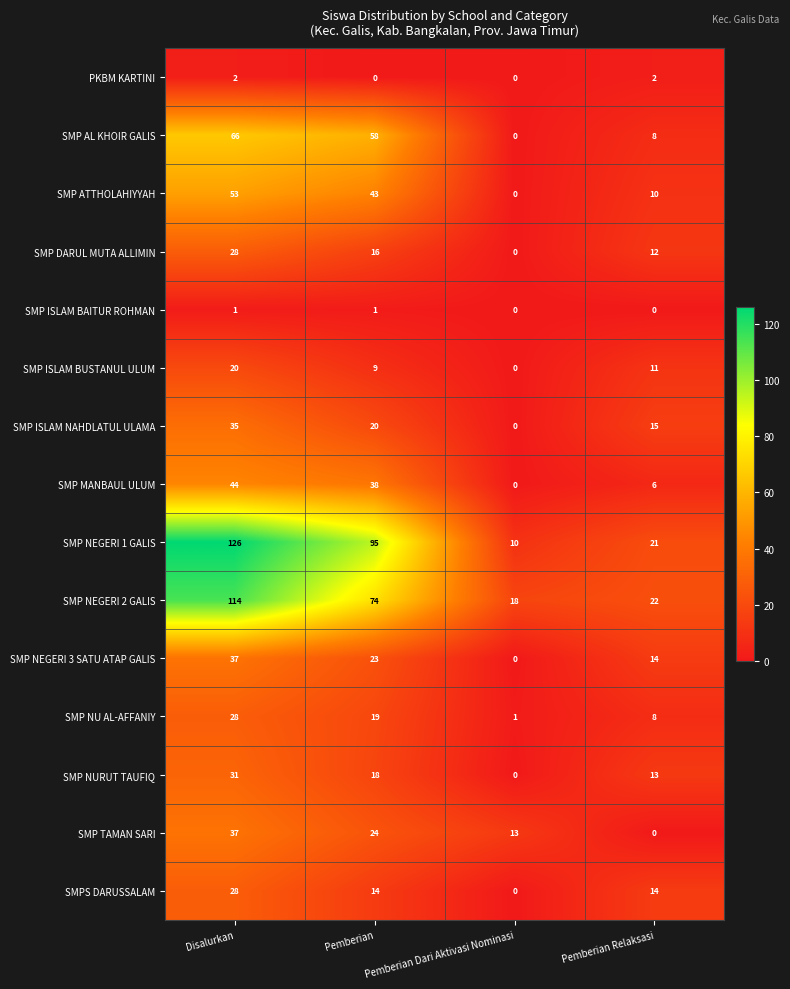

How many data points in PKBM KARTINI are less than 2?

2